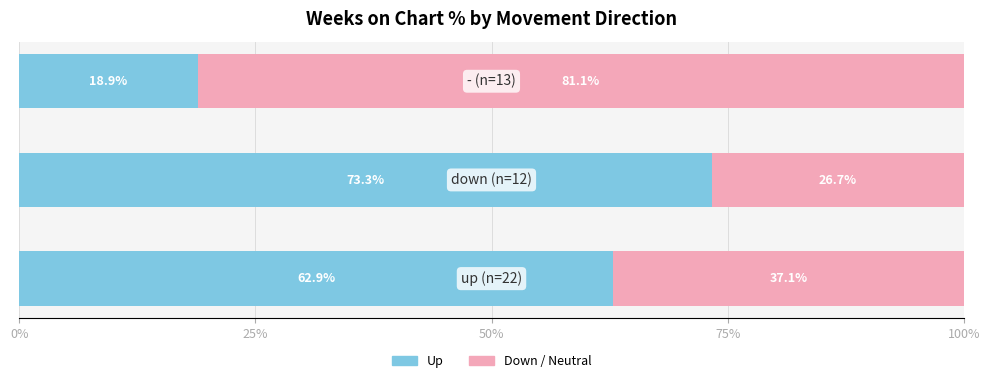

How many series are shown in this chart?

2